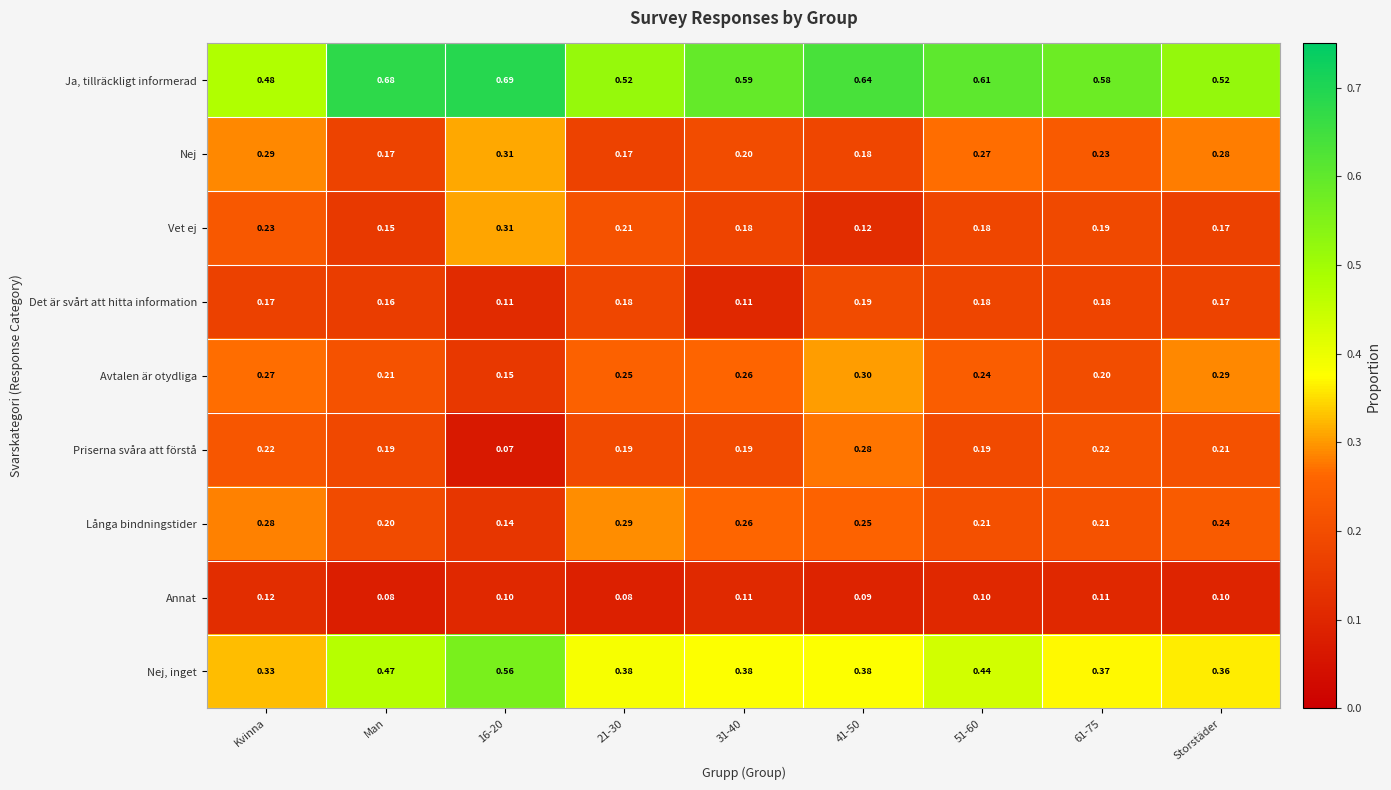

Which category has the lowest value in the Nej, inget series?

Kvinna